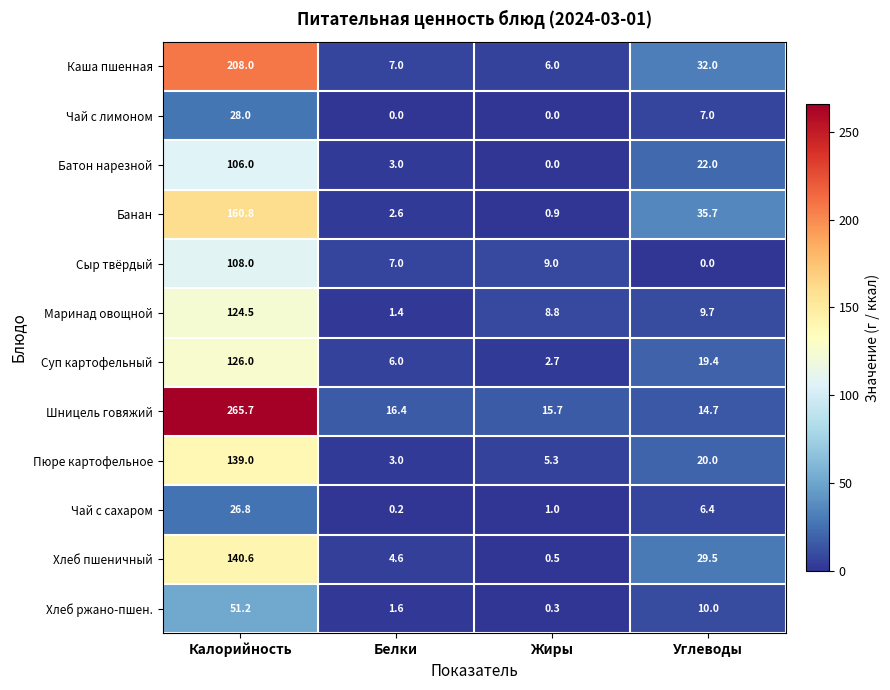

Rank the series by their maximum value, from highest to lowest.

Шницель говяжий, Каша пшенная, Банан, Хлеб пшеничный, Пюре картофельное, Суп картофельный, Маринад овощной, Сыр твёрдый, Батон нарезной, Хлеб ржано-пшен., Чай с лимоном, Чай с сахаром